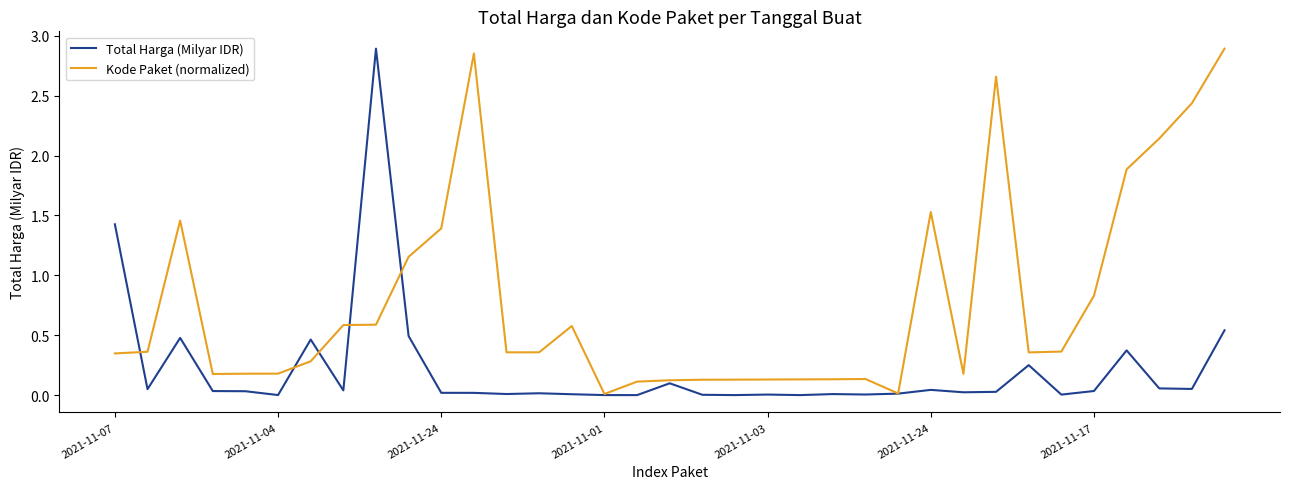

List the series in order of their overall mean, highest first.

Kode Paket (normalized), Total Harga (Milyar IDR)